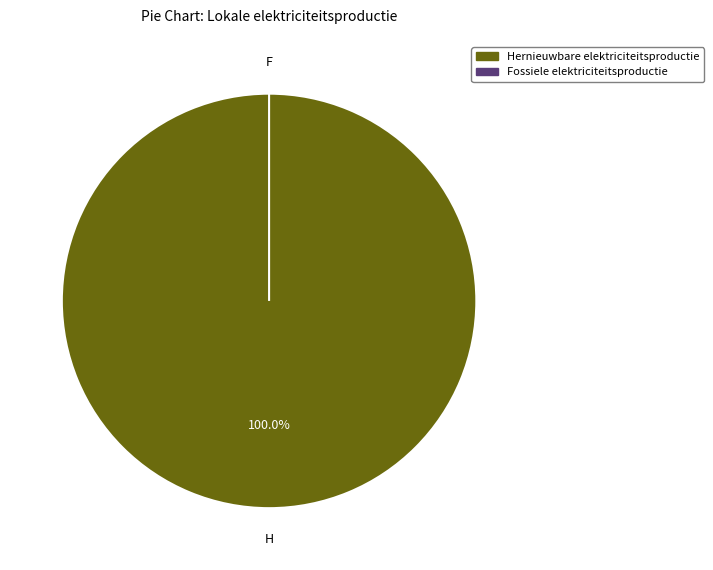

Which category has the smallest portion of the pie?

Windkracht